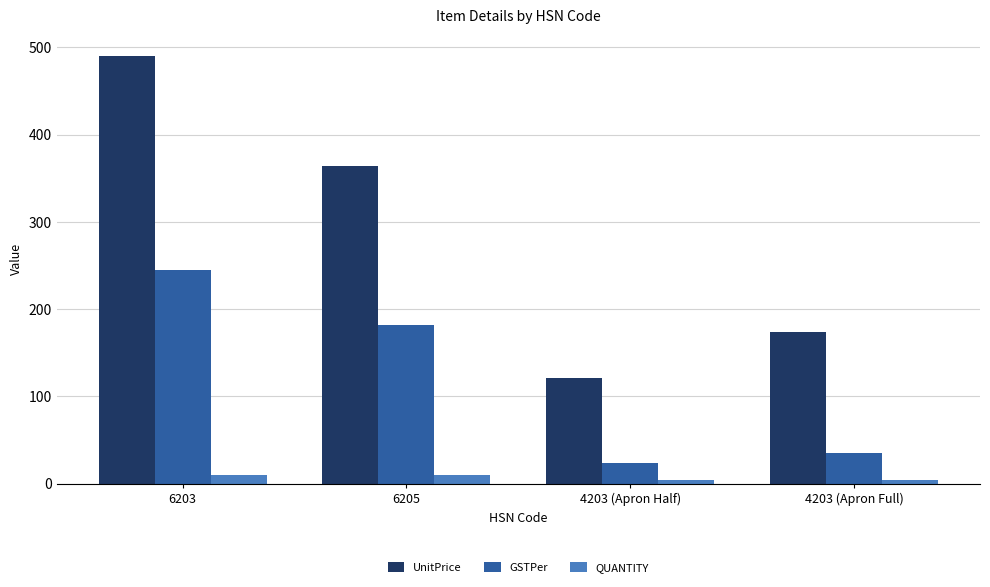

What is the sum of all GSTPer values?

486.0